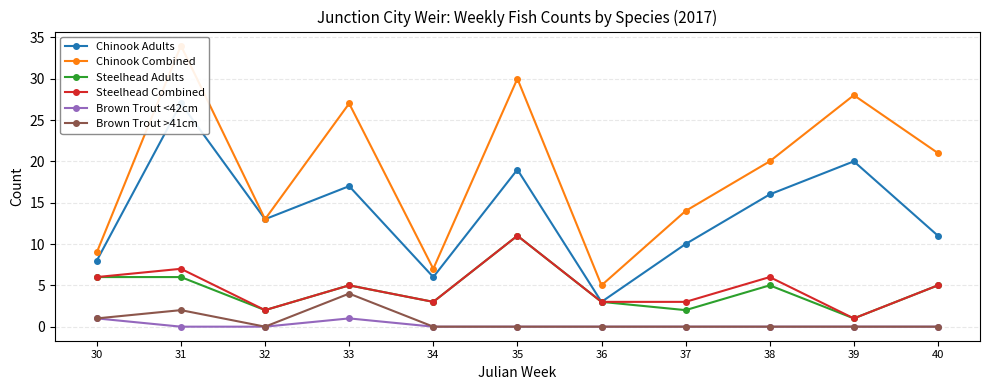

What is the difference between the Chinook Adults values at 38 and 30?

8